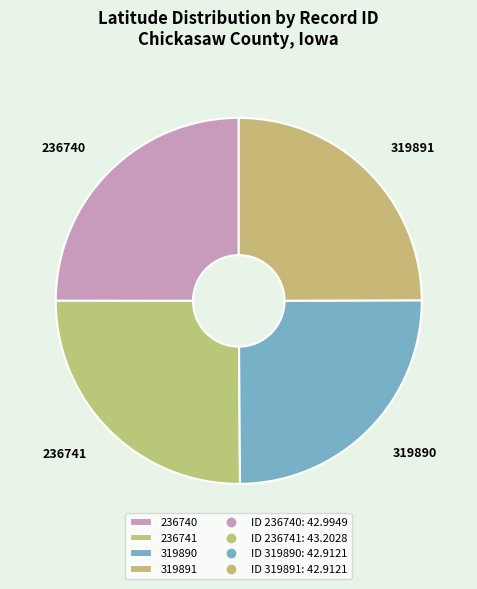

Does any single category account for the majority?

No